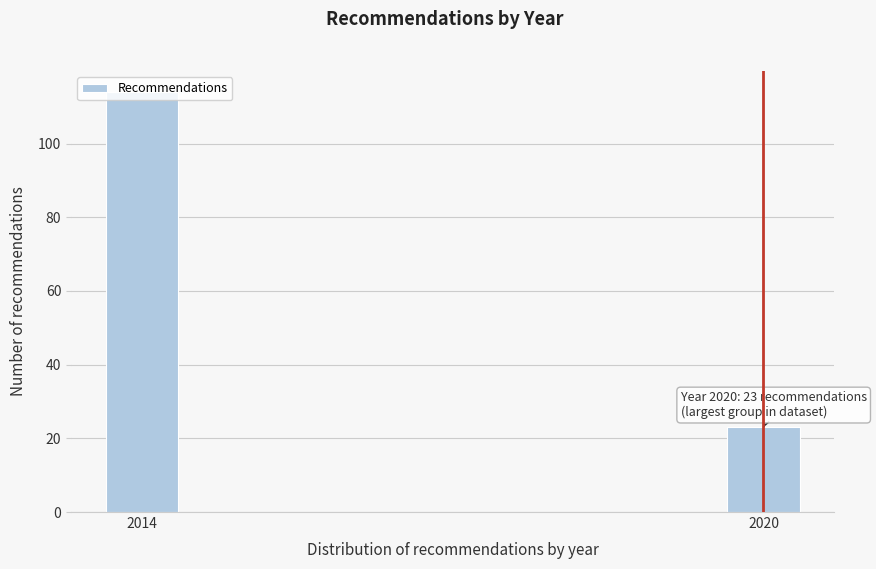

Between 2014 and 2020, which is larger?

2014